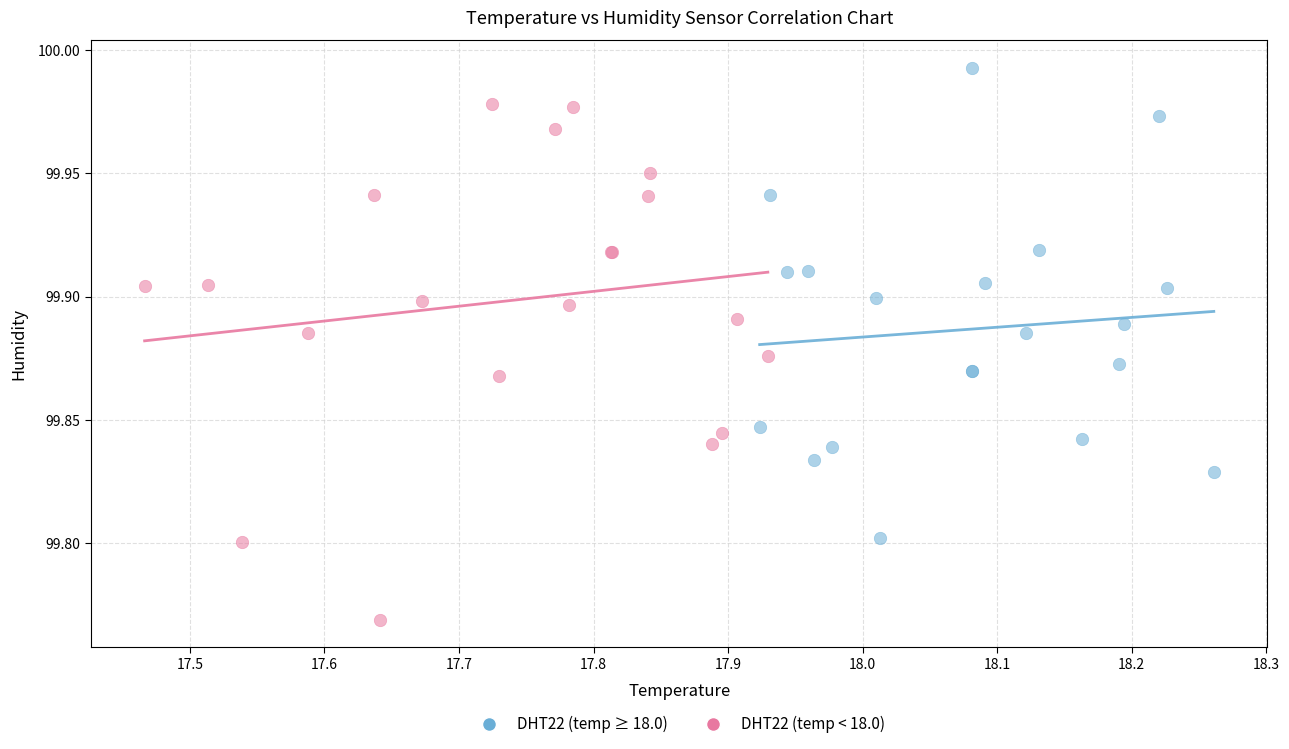

Which series contains the lowest Y value?

DHT22 (temp < 18.0)